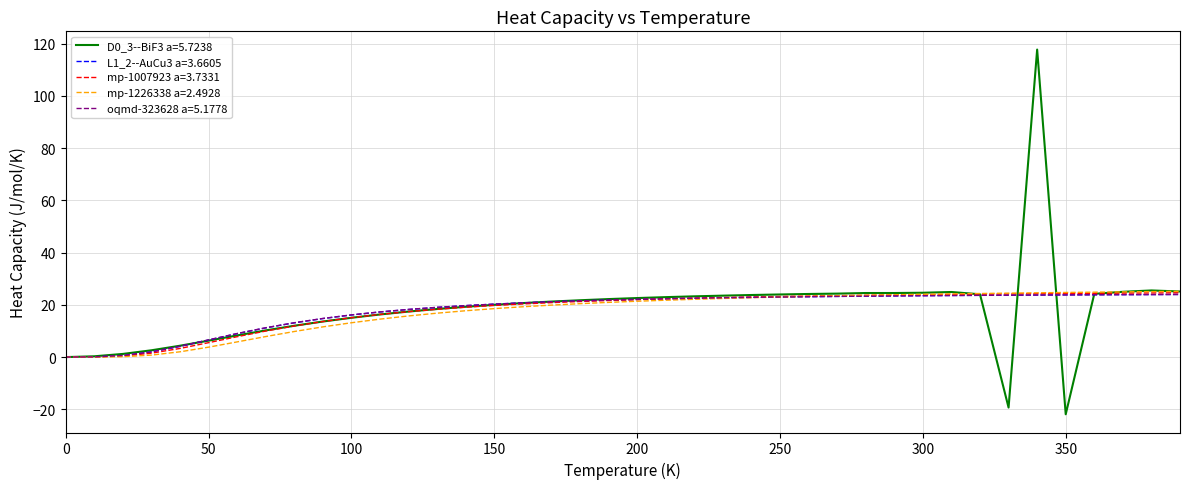

What is the greatest value displayed?

117.7